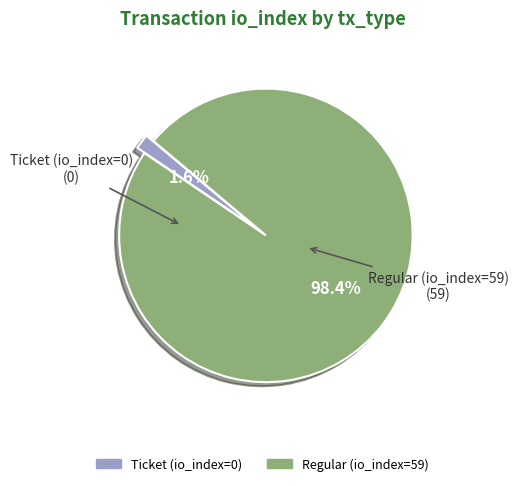

Which slice represents more than half of the pie?

Regular (io_index=59)